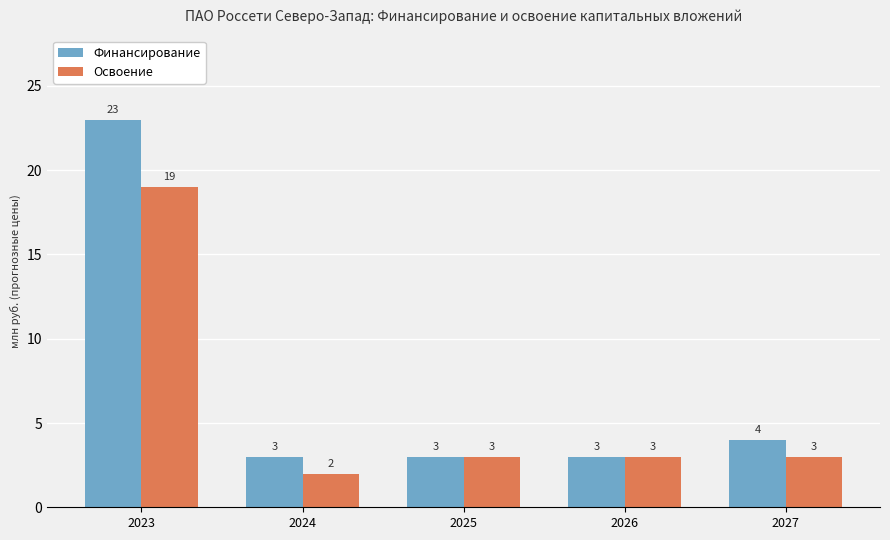

What is the sum of the Финансирование values at 2025 and 2026?

6